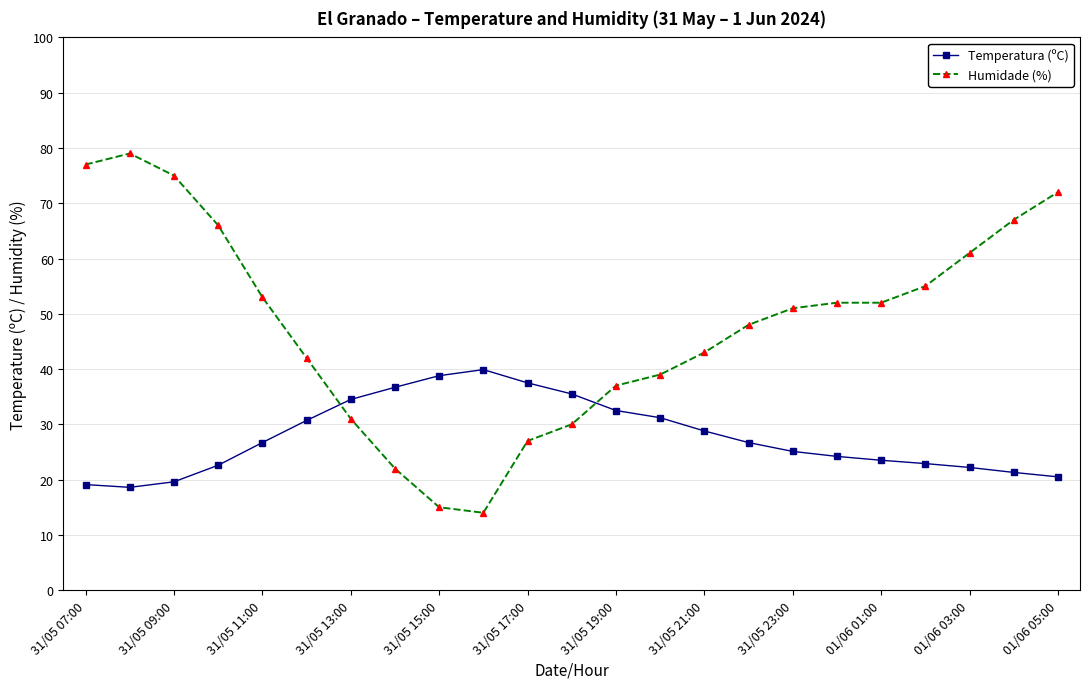

What is the value of the Humidade (%) point at the 2nd from the left?

79.0